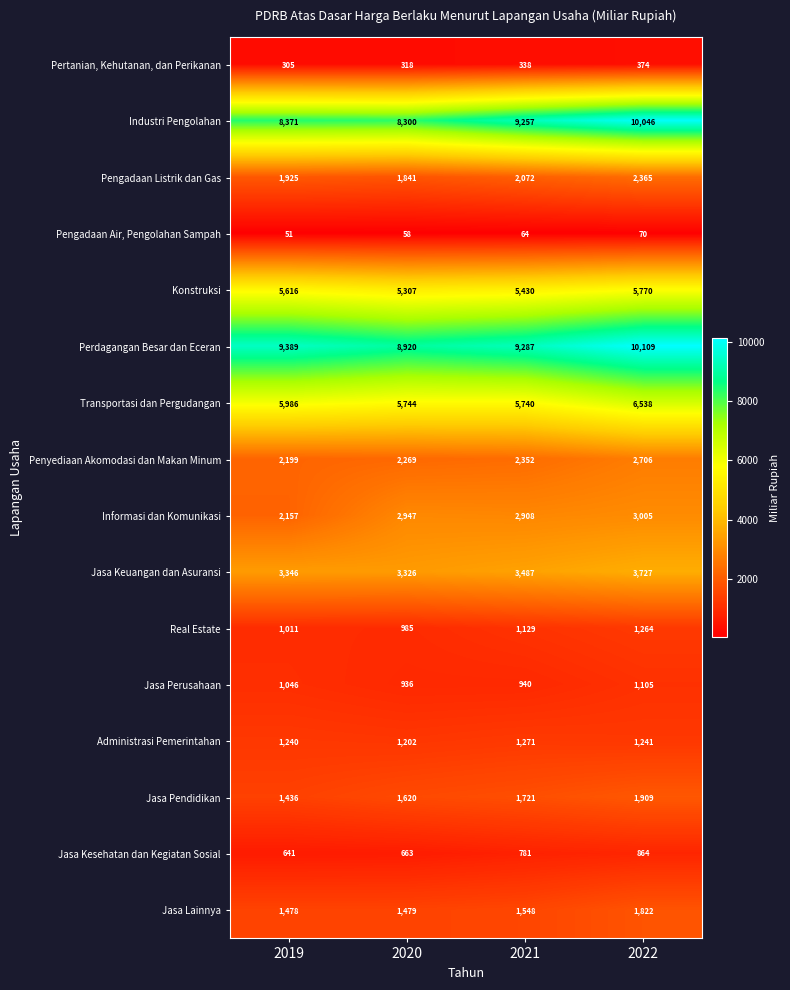

Which category has the highest value across all series?

2022